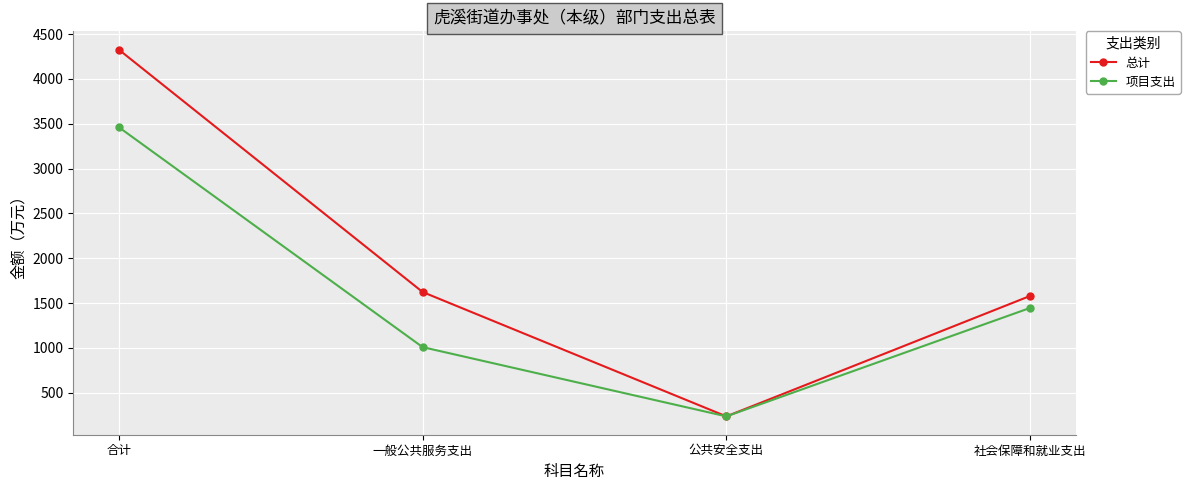

List the series in order of their peak value, highest first.

总计, 项目支出